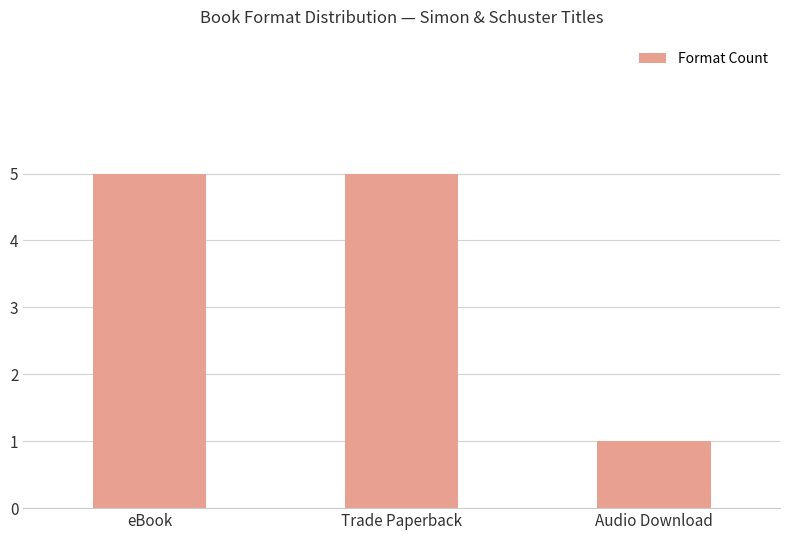

The chart shows a value of 2 at Audio Download. True or false?

False